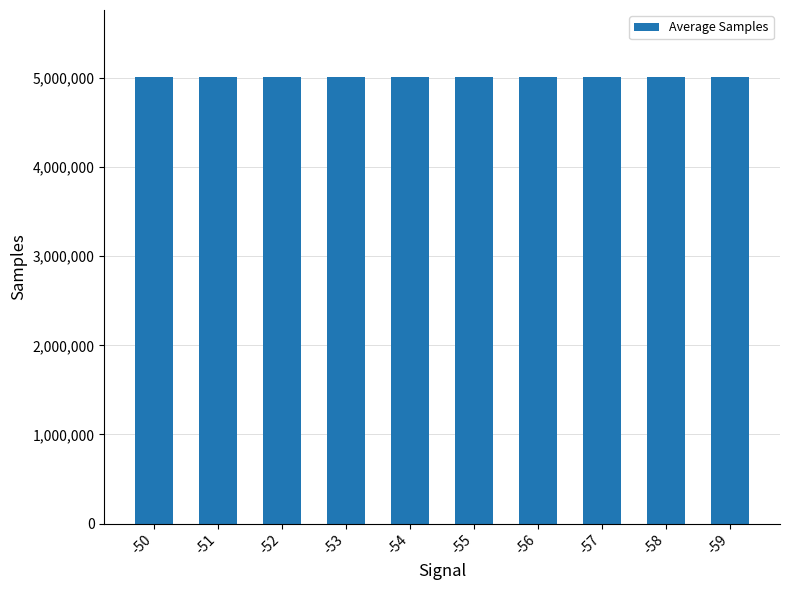

What value does the data have at -54?

5011747.8